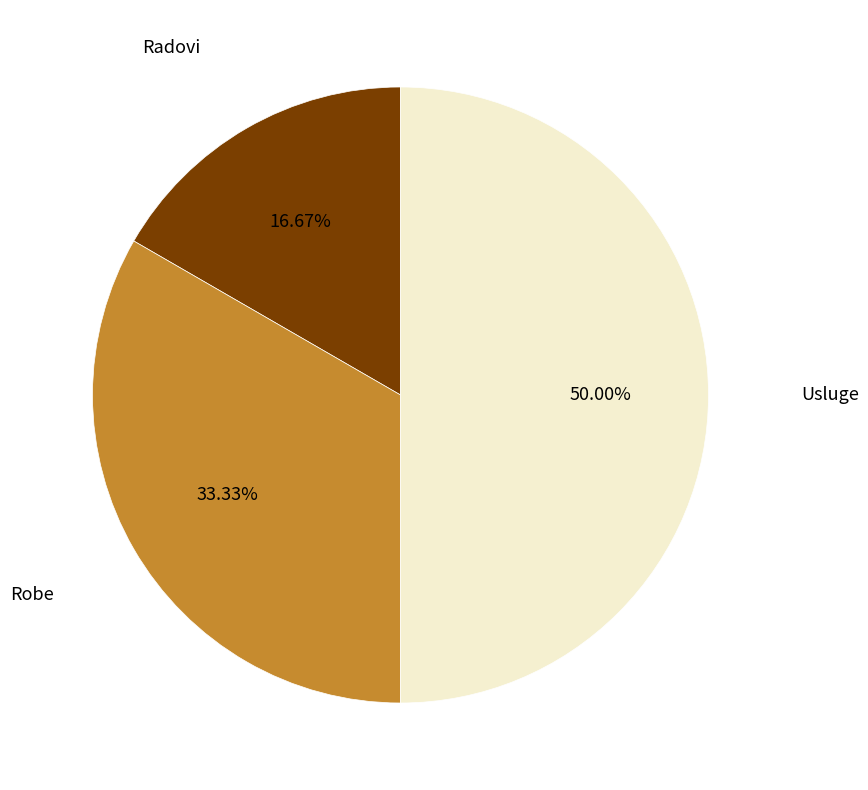

Does Radovi account for over 50% of the chart?

No